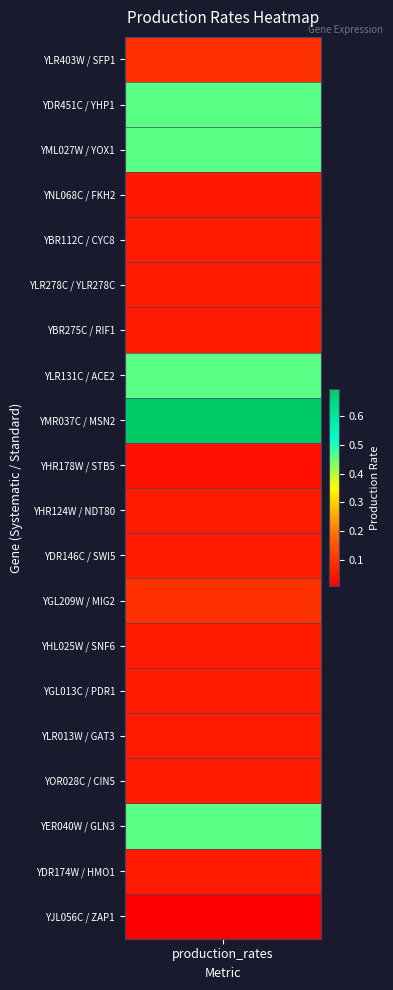

At which category does the chart reach its minimum across all series?

ZAP1